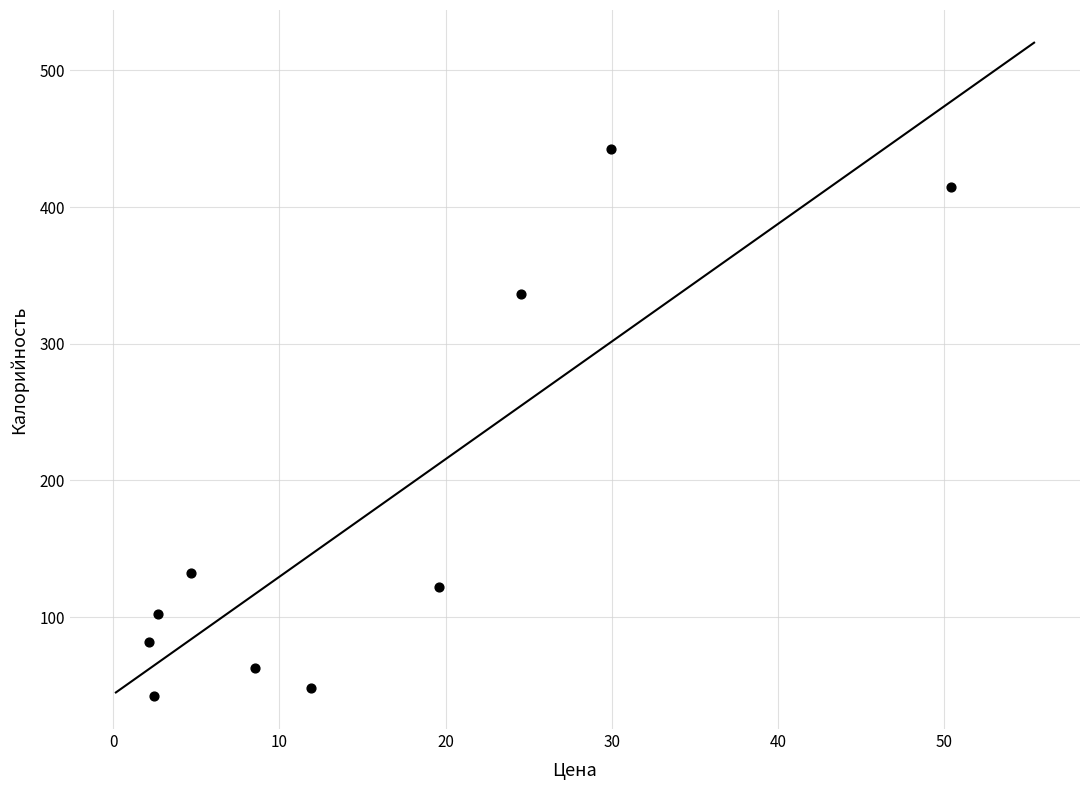

What Y value in the scatter plot is closest to 242?

336.6